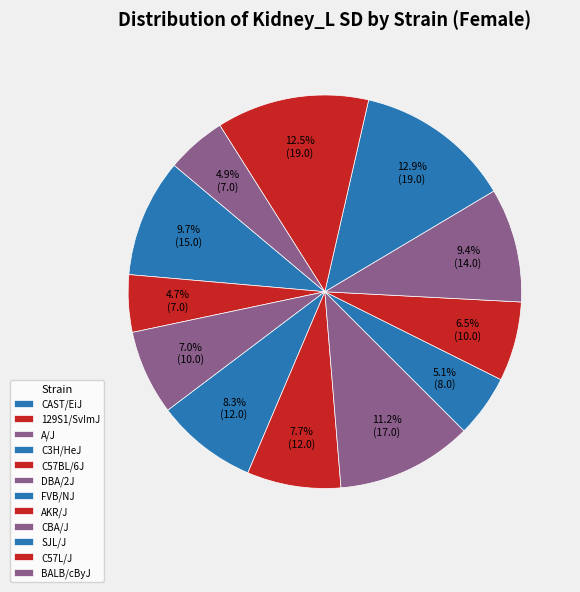

Is it true that C57L/J is 3% of the pie?

False